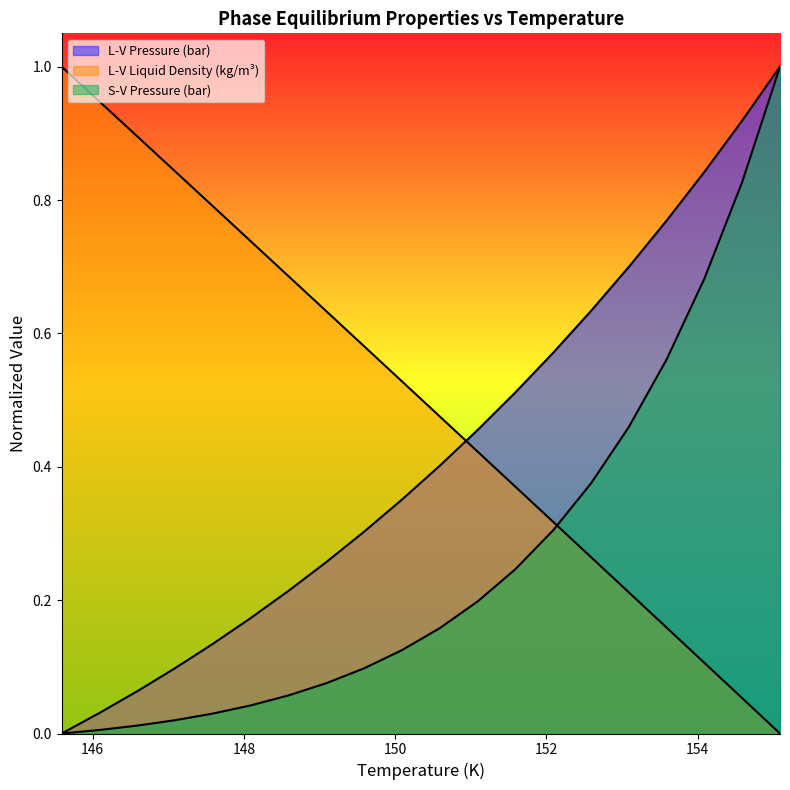

How many categories are shown in the chart?

20